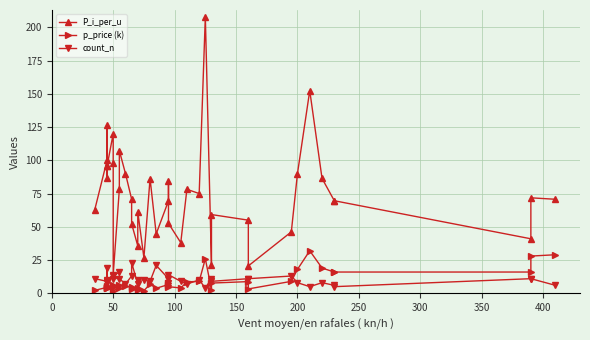

What is the greatest value displayed?

208.0